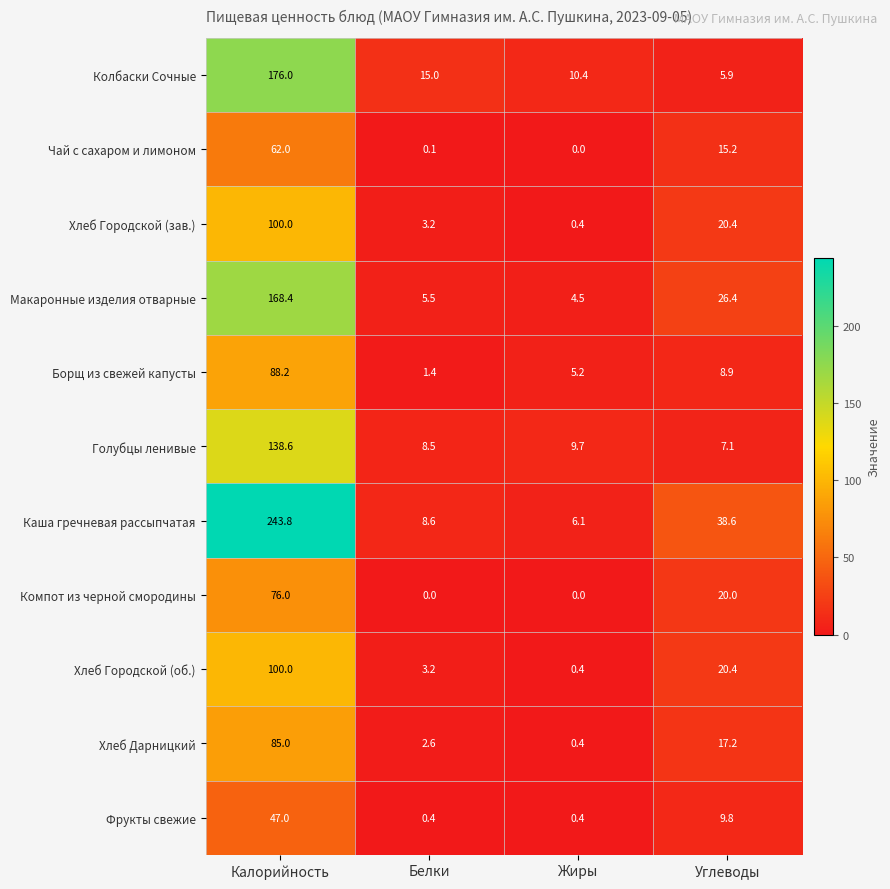

Is it true that Борщ из свежей капусты equals 1.8 at Углеводы?

False